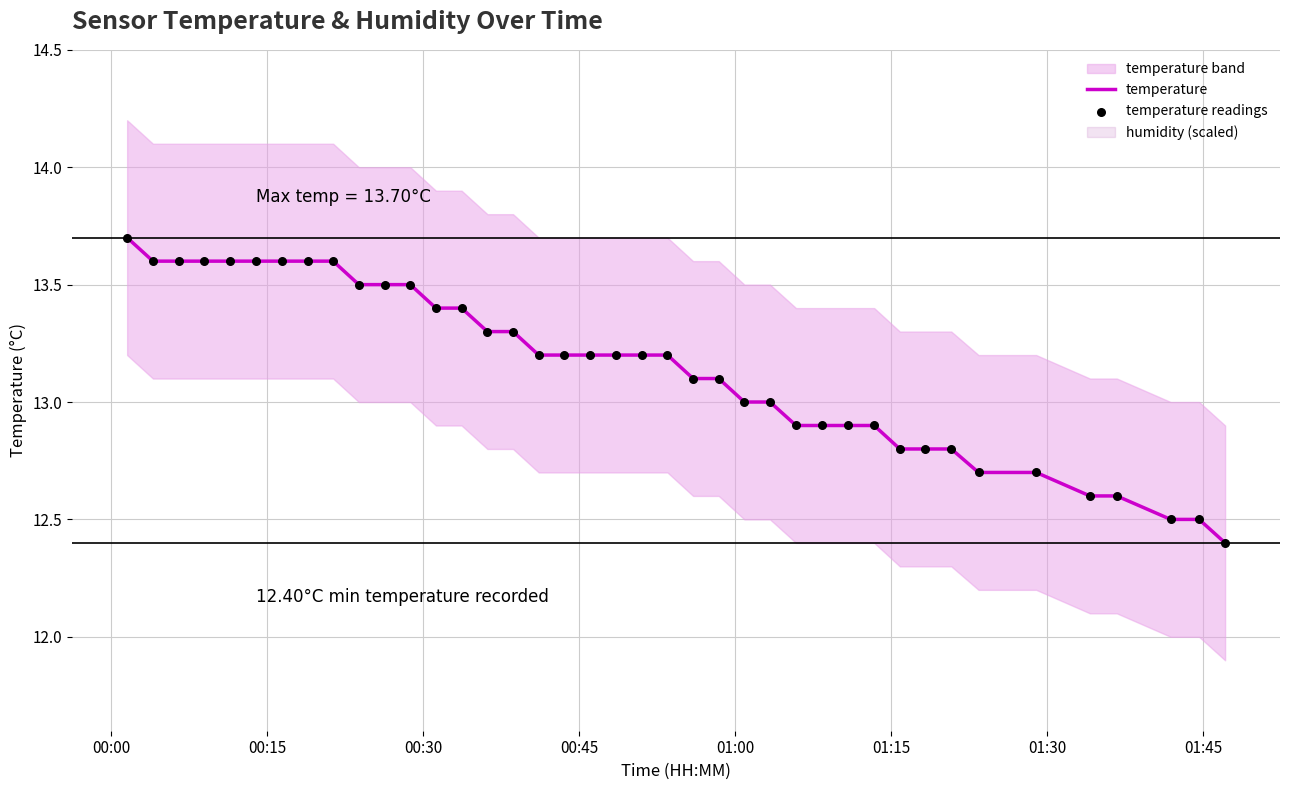

Which series reaches the maximum Y coordinate?

temperature